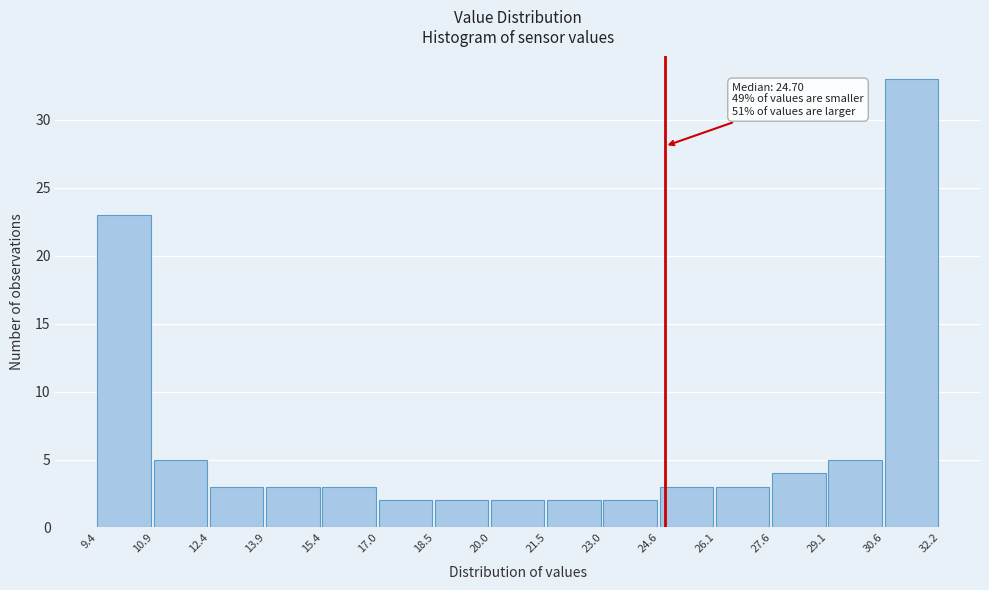

Which range on the x-axis has the tallest bar?

30.6 to 32.2